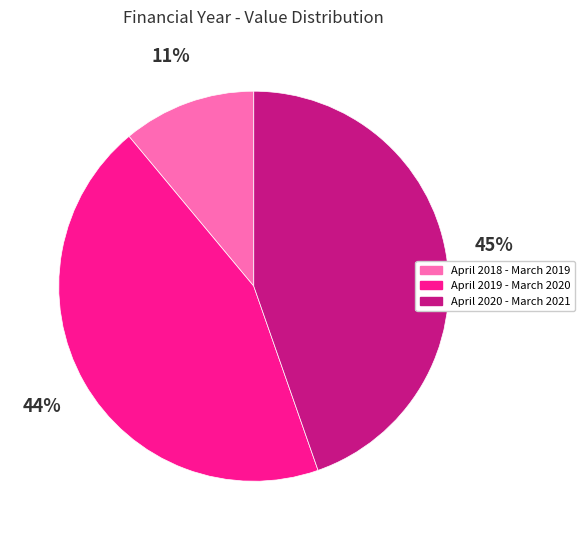

To the nearest percent, what portion does April 2020 - March 2021 represent?

45%